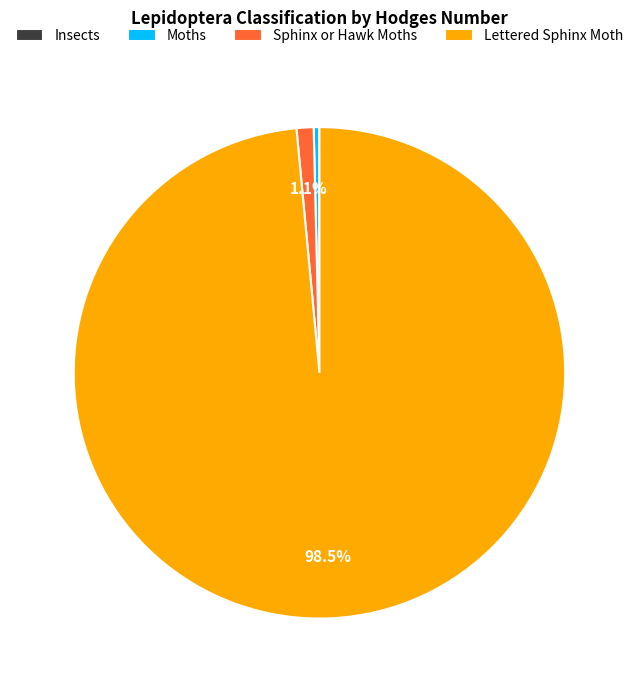

Approximately how many times larger is the value at Sphinx or Hawk Moths compared to Moths?

3.1